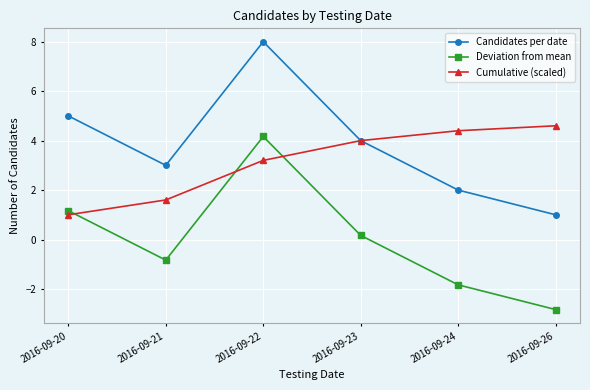

List the series in order of their peak value, highest first.

Candidates per date, Cumulative (scaled), Deviation from mean